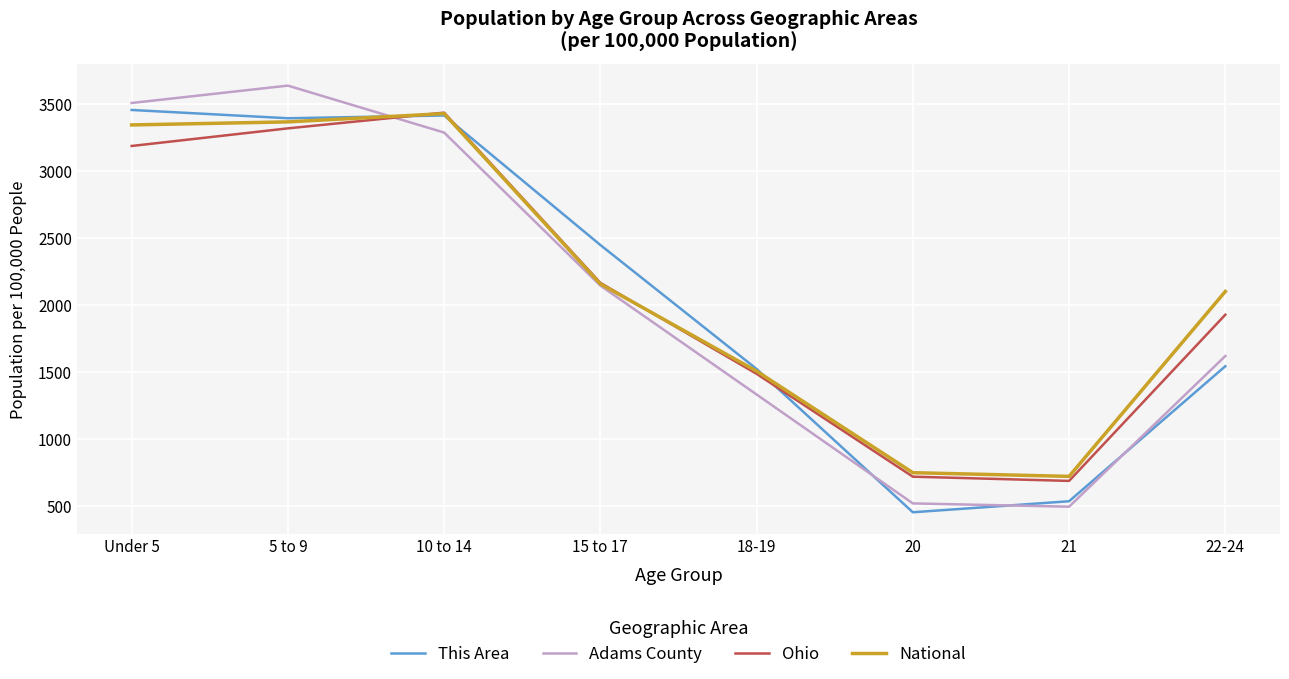

What is the average value of the Ohio series?

2114.4